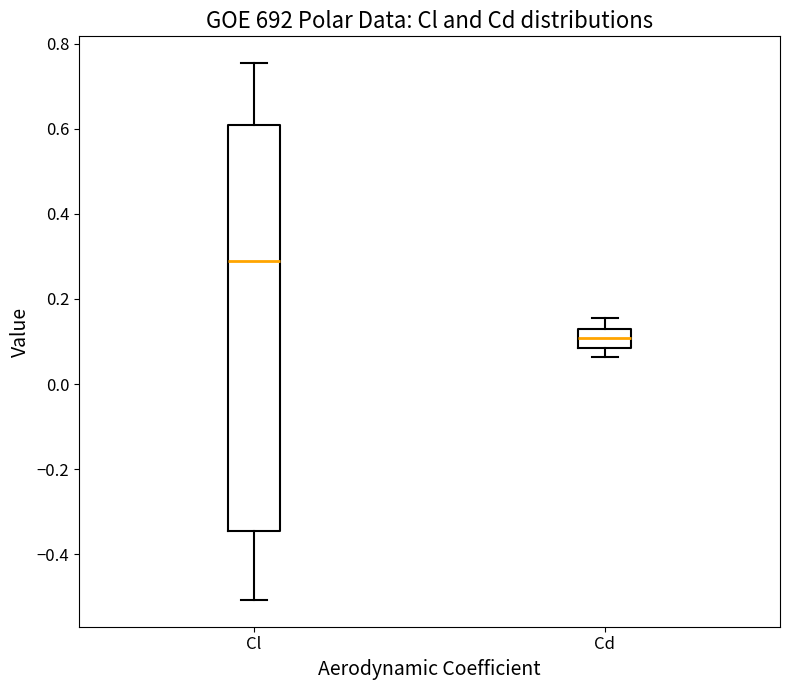

Reading left to right, read every box against the y-axis: the position of its median line, the range the box covers, and the ends of its whiskers. The values are not printed on the chart, so give them approximately, as read against the axis.

Cl: median 0.28, box -0.34 to 0.60, whiskers -0.50 to 0.76
Cd: median 0.10, box 0.08 to 0.12, whiskers 0.06 to 0.16